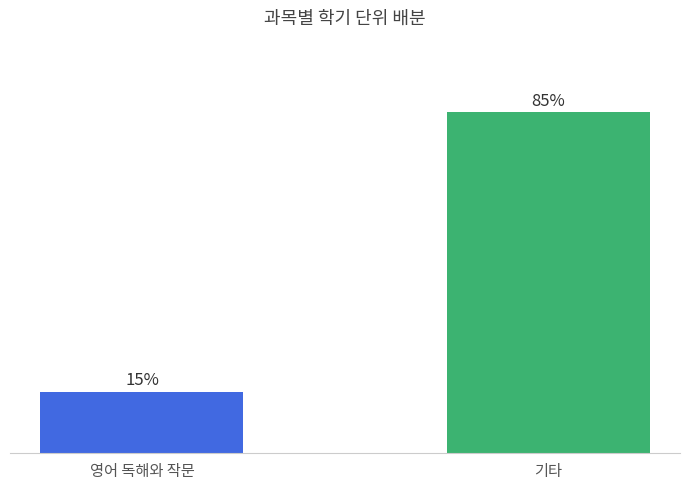

How many values are below 84?

1